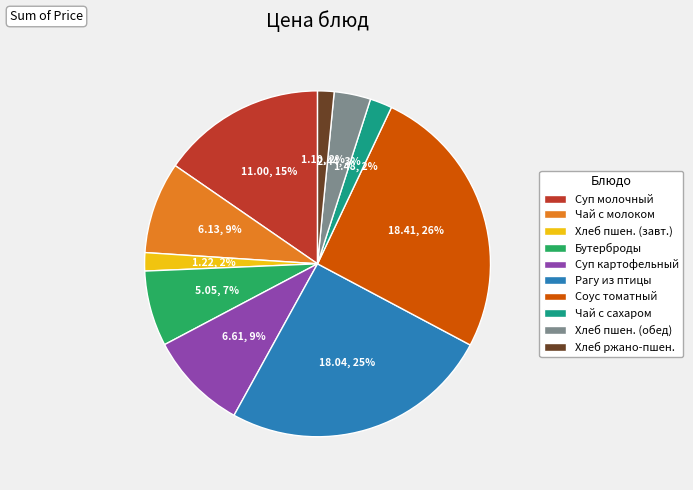

Between Суп картофельный and Суп молочный, which is larger?

Суп молочный